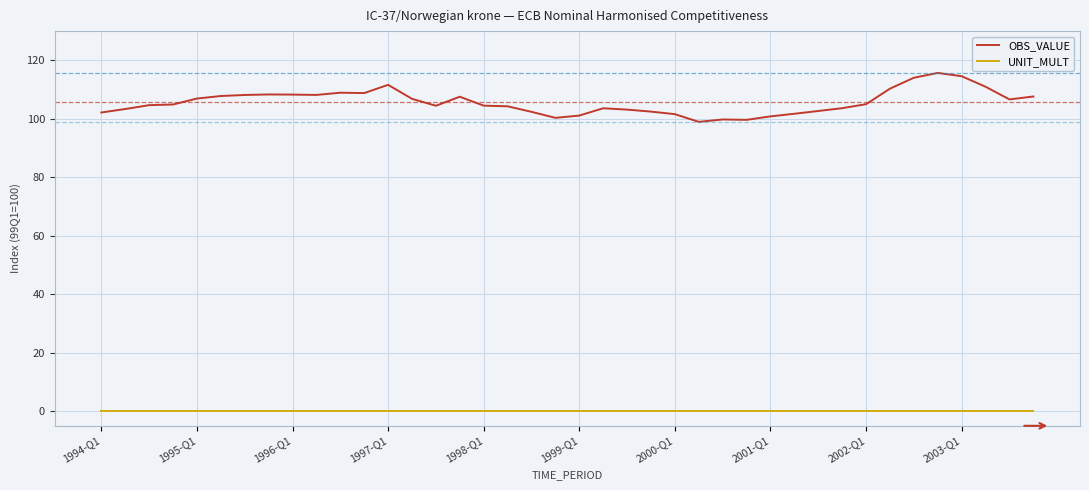

What is the maximum value for OBS_VALUE?

115.7